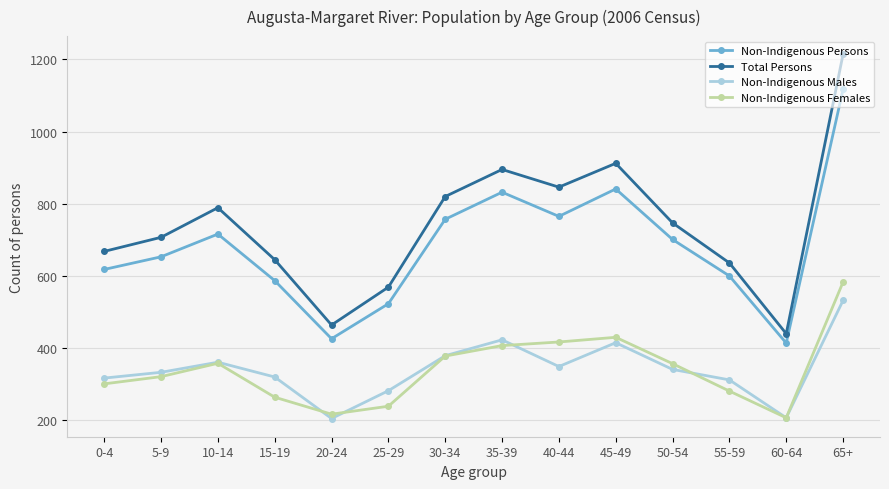

True or false: Non-Indigenous Males has a value of 208 at 10-14.

False